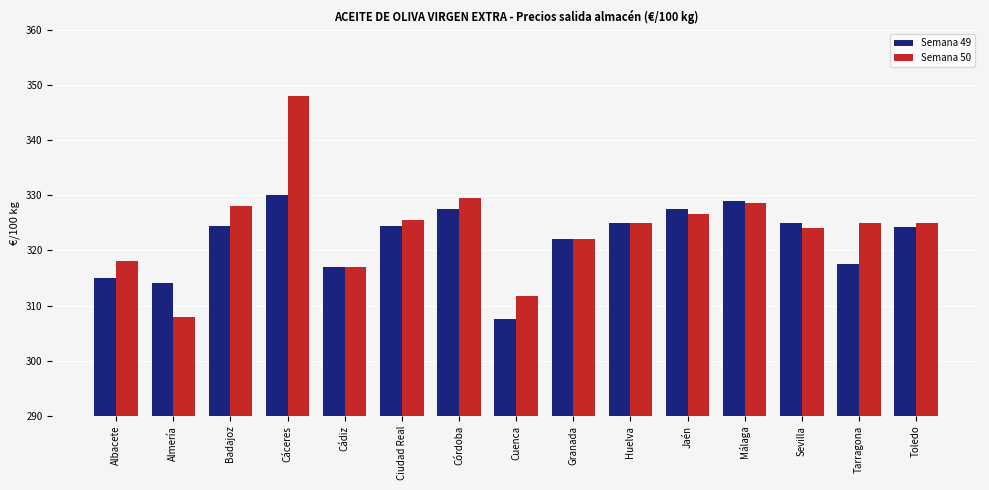

Is the value of Semana 49 at Granada greater than the value of Semana 50 at Cádiz?

Yes